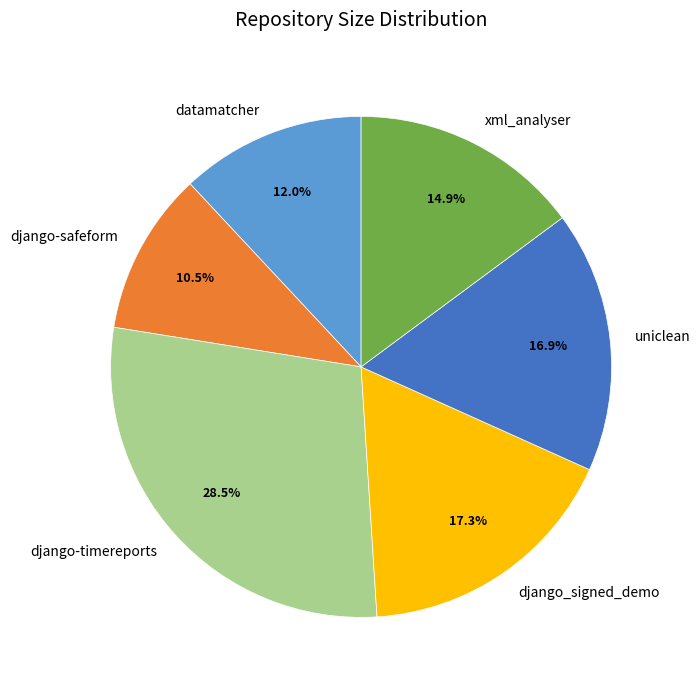

What is the largest slice in the pie chart?

django-timereports